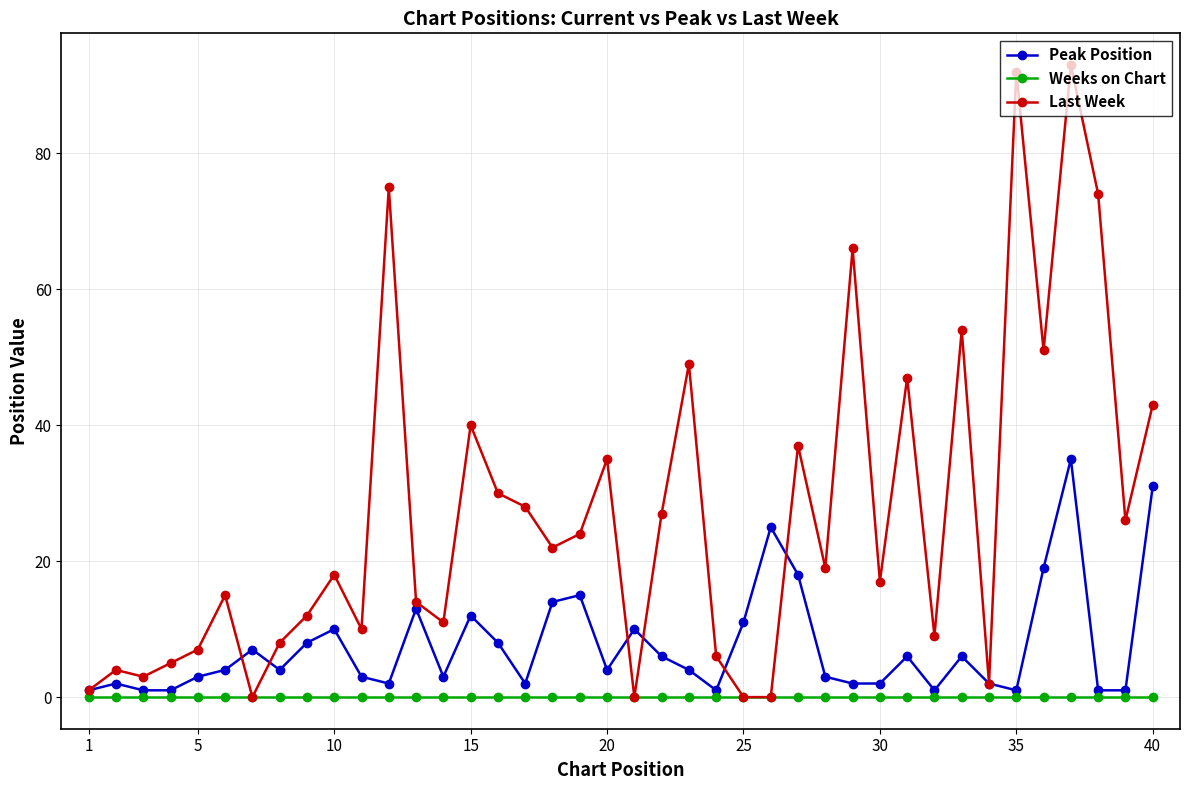

Which series has the largest total across all categories?

Last Week